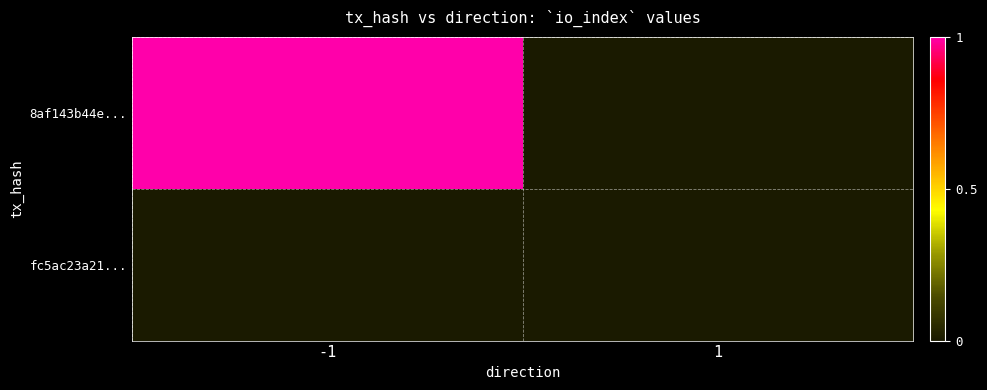

Reading left to right, extract all data points from this chart.

8af143b44e...: -1=1	1=0
fc5ac23a21...: -1=0	1=0